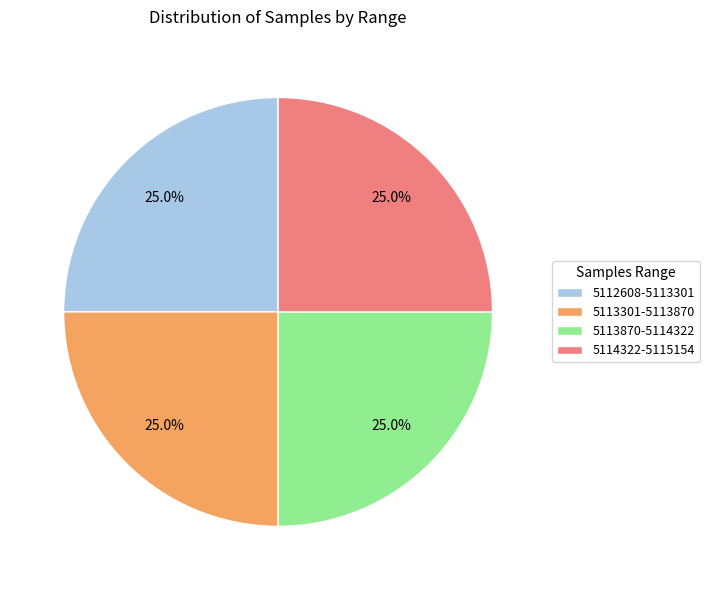

Approximately how many times larger is the value at 5112608-5113301 compared to 5113301-5113870?

1.0